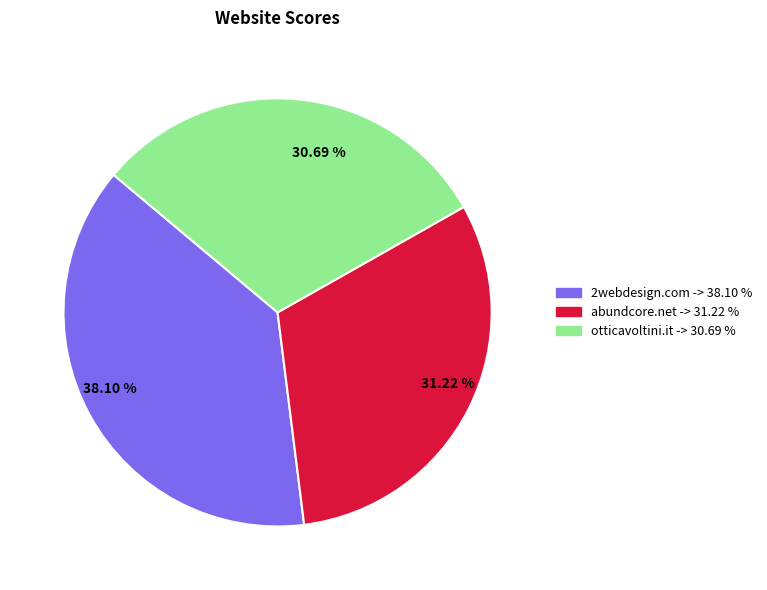

Which has a higher value, 30.69 % or 38.10 %?

38.10 %